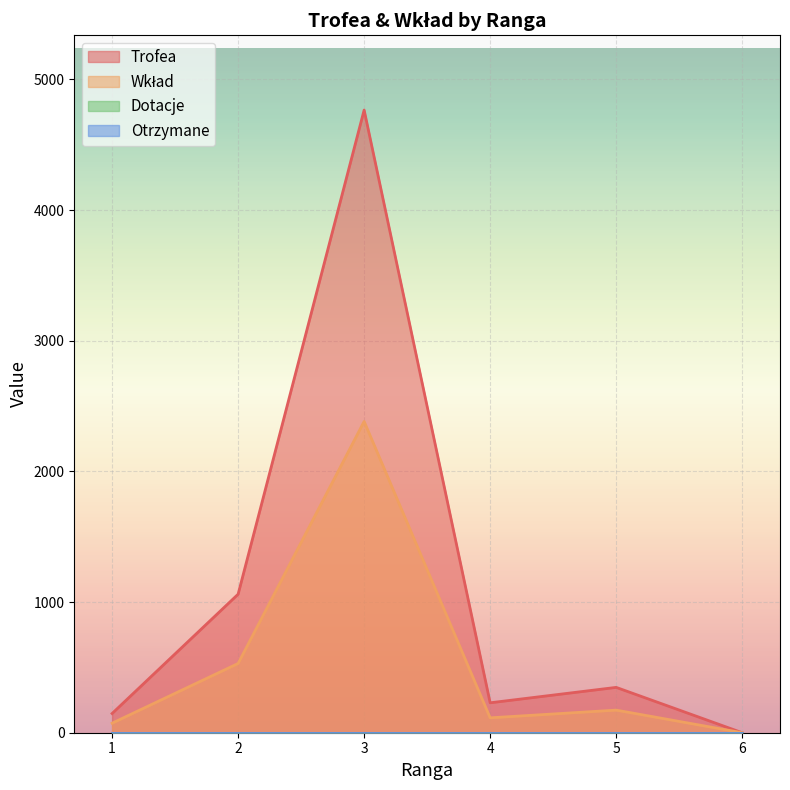

True or false: Trofea and Wkład cross at least once.

False